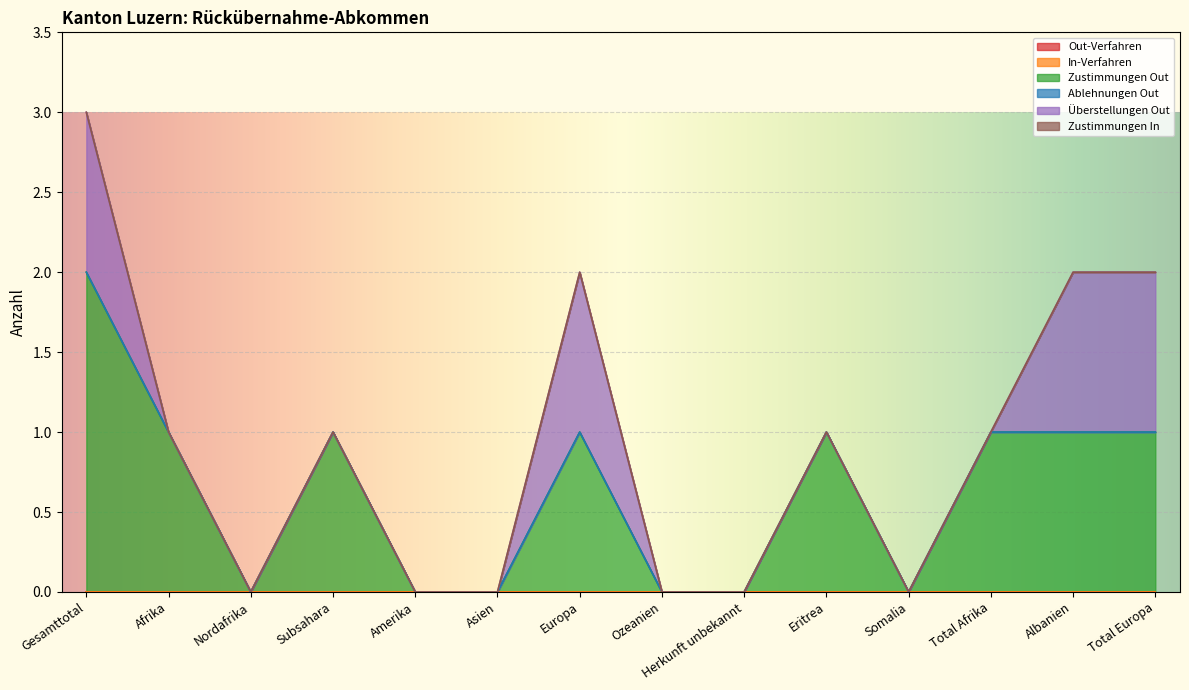

Which series has the largest total across all categories?

Zustimmungen Out